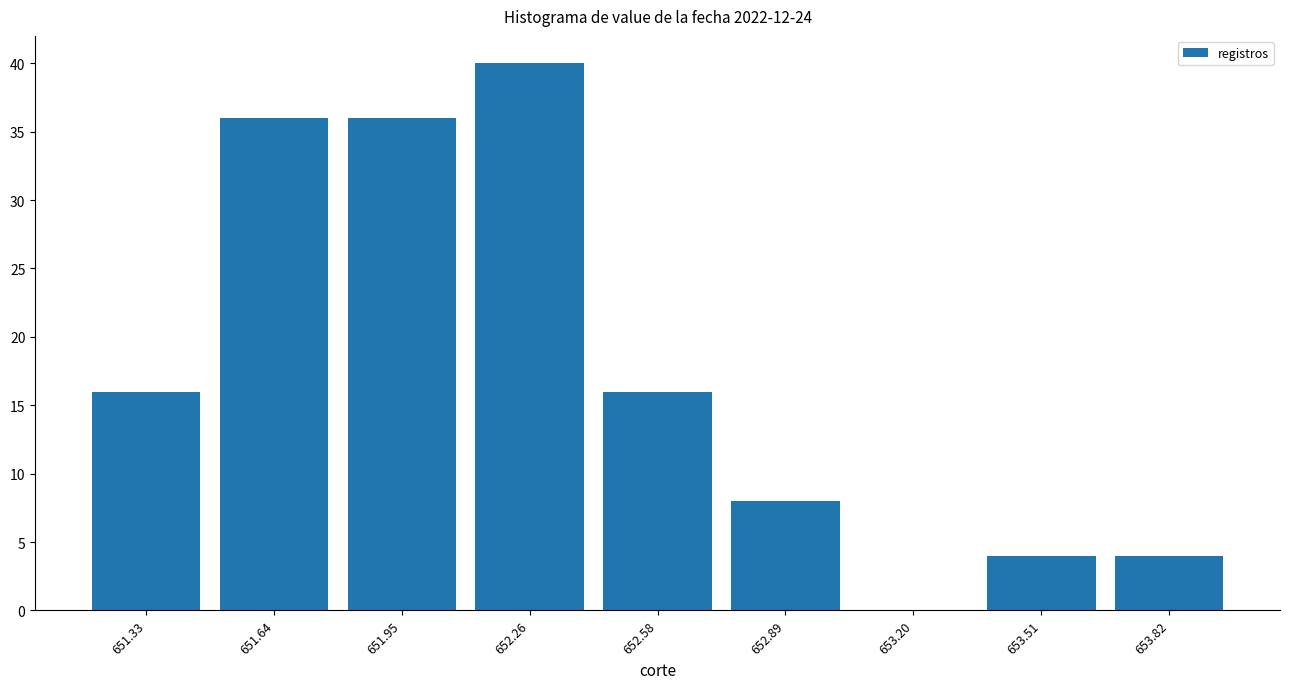

Over which range of the x-axis is the bar tallest?

652.10 to 652.40